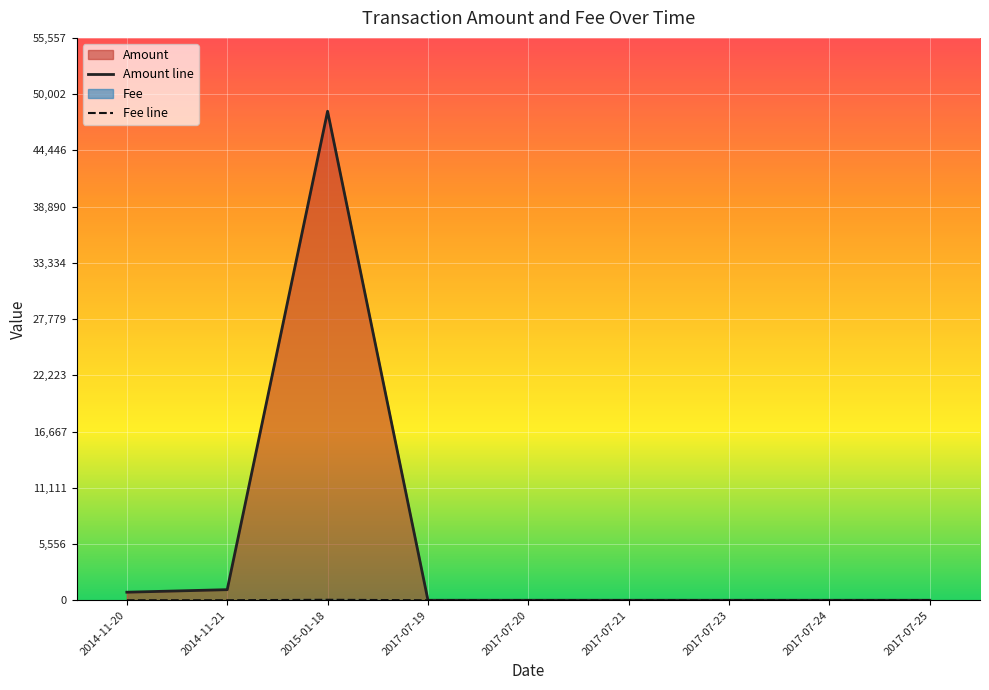

Between which two adjacent categories do Amount and Fee first intersect?

2017-07-19 and 2015-01-18